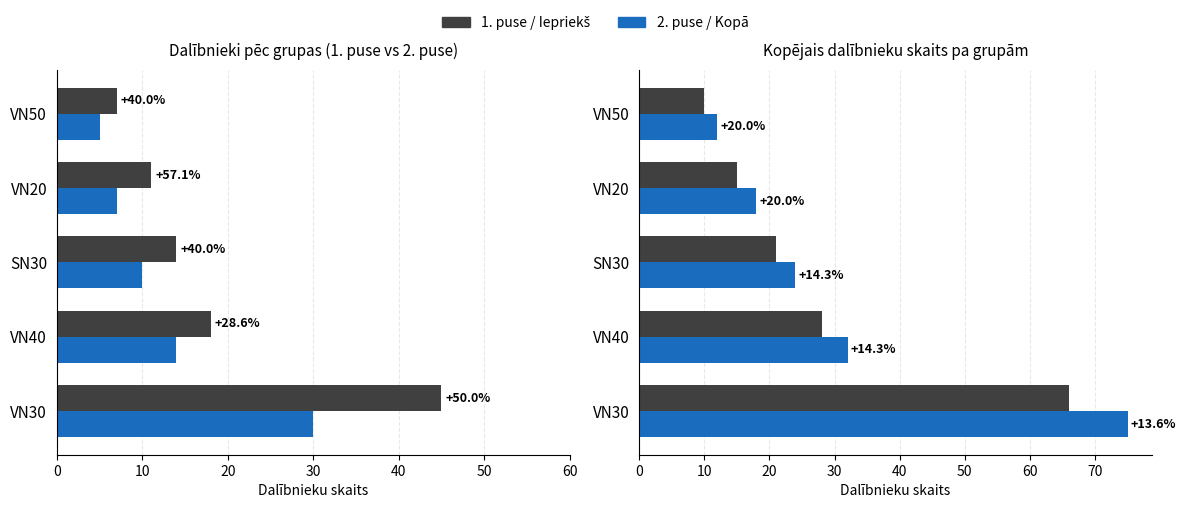

What is the average value of the Kopā series?

32